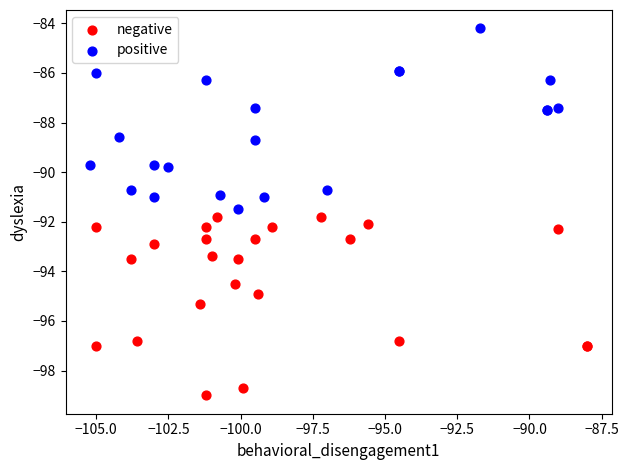

Which series reaches the maximum Y coordinate?

positive